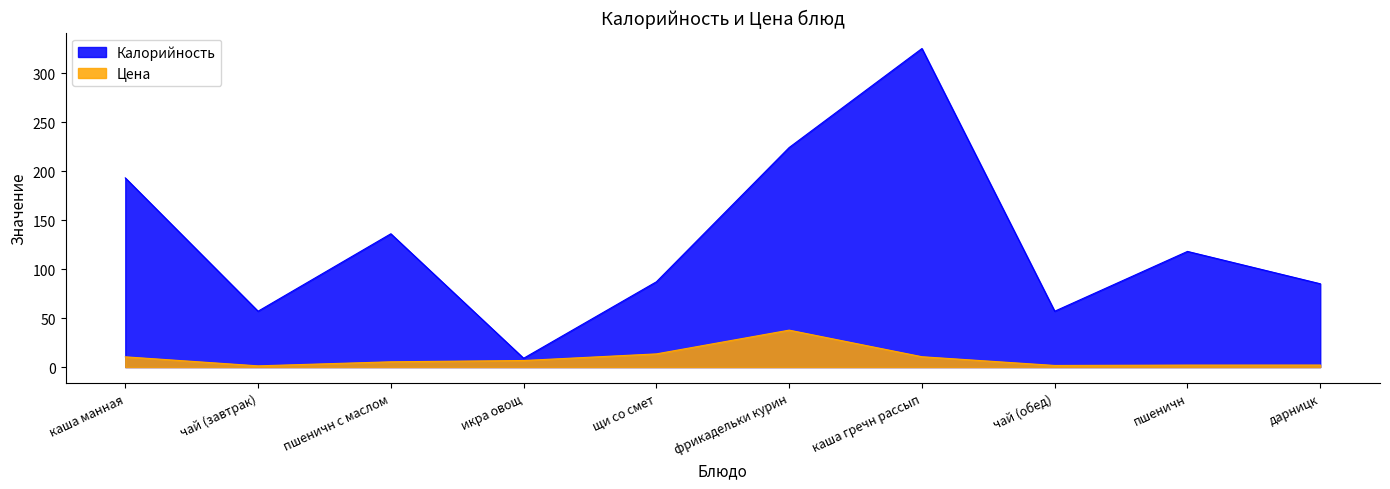

At which label is Цена closest to 19?

щи со смет